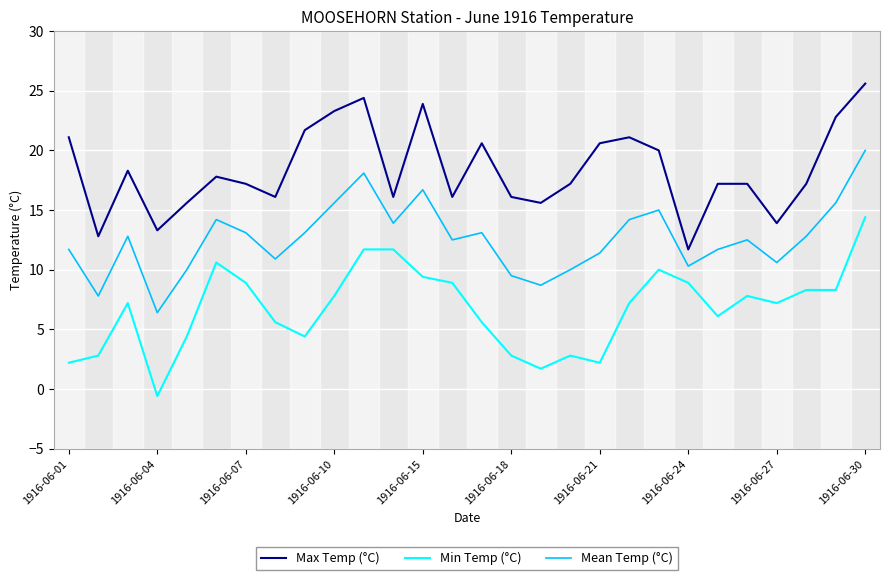

Rank the series by their maximum value, from highest to lowest.

Max Temp (°C), Mean Temp (°C), Min Temp (°C)